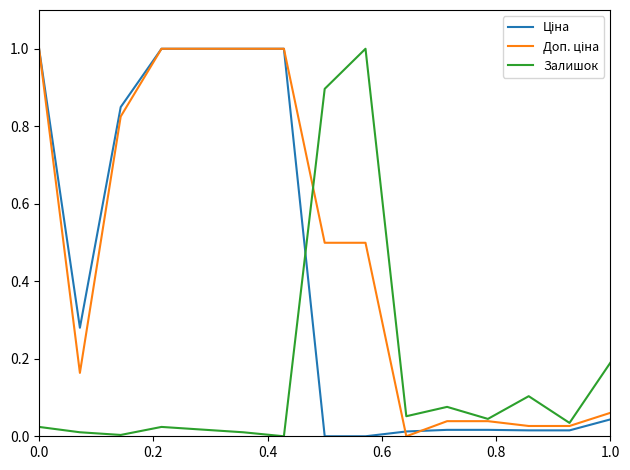

What is the greatest value displayed?

1.0